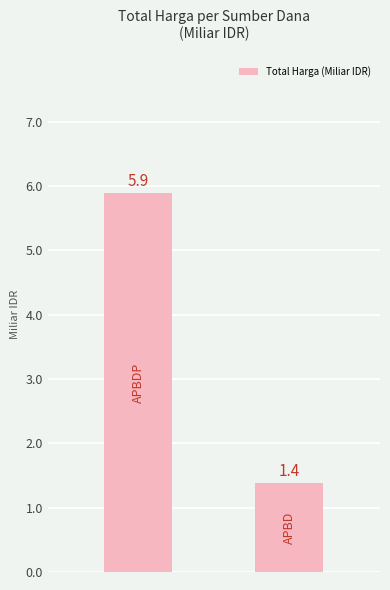

What is the average value?

3.6